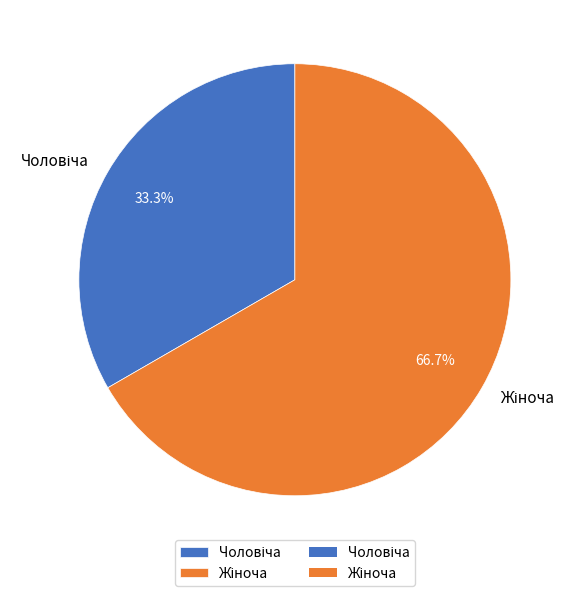

Which slice is the largest?

Жіноча